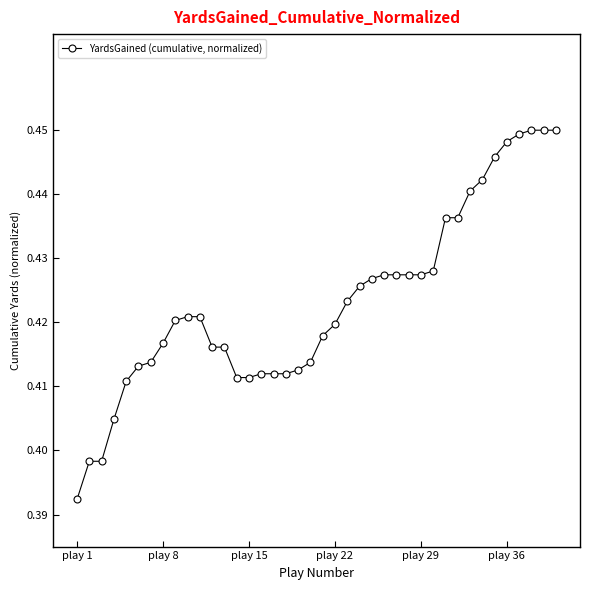

What is the sum of all values?

16.9